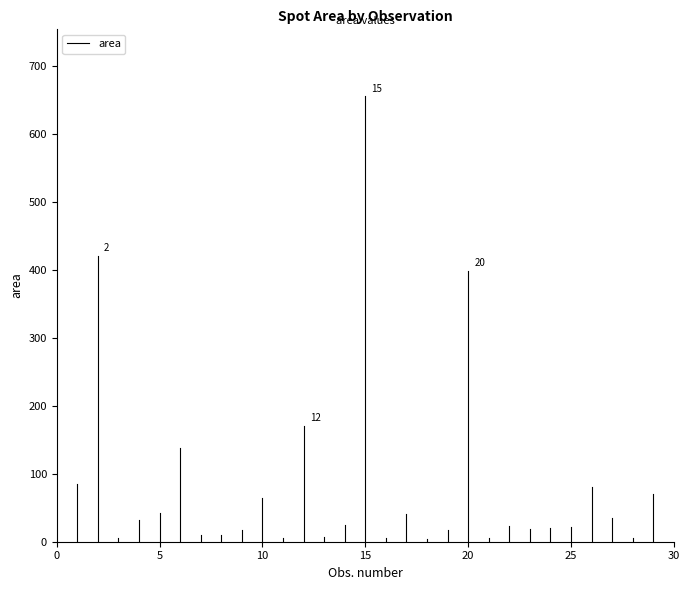

The chart shows a value of 51 at 5. True or false?

False